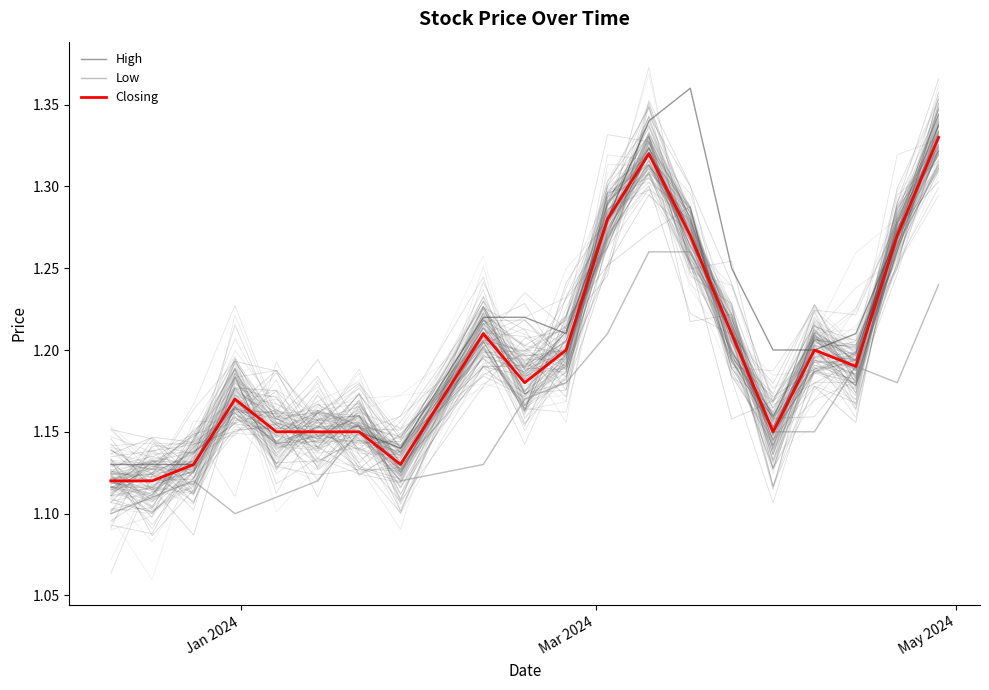

What is the minimum value shown in the chart?

1.1